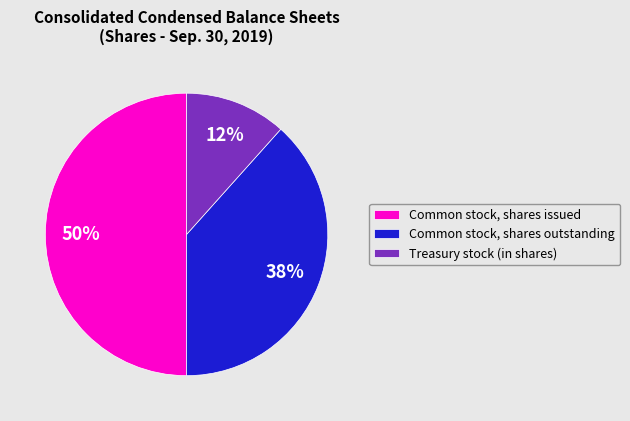

To the nearest percent, what portion does Common stock, shares issued represent?

50%